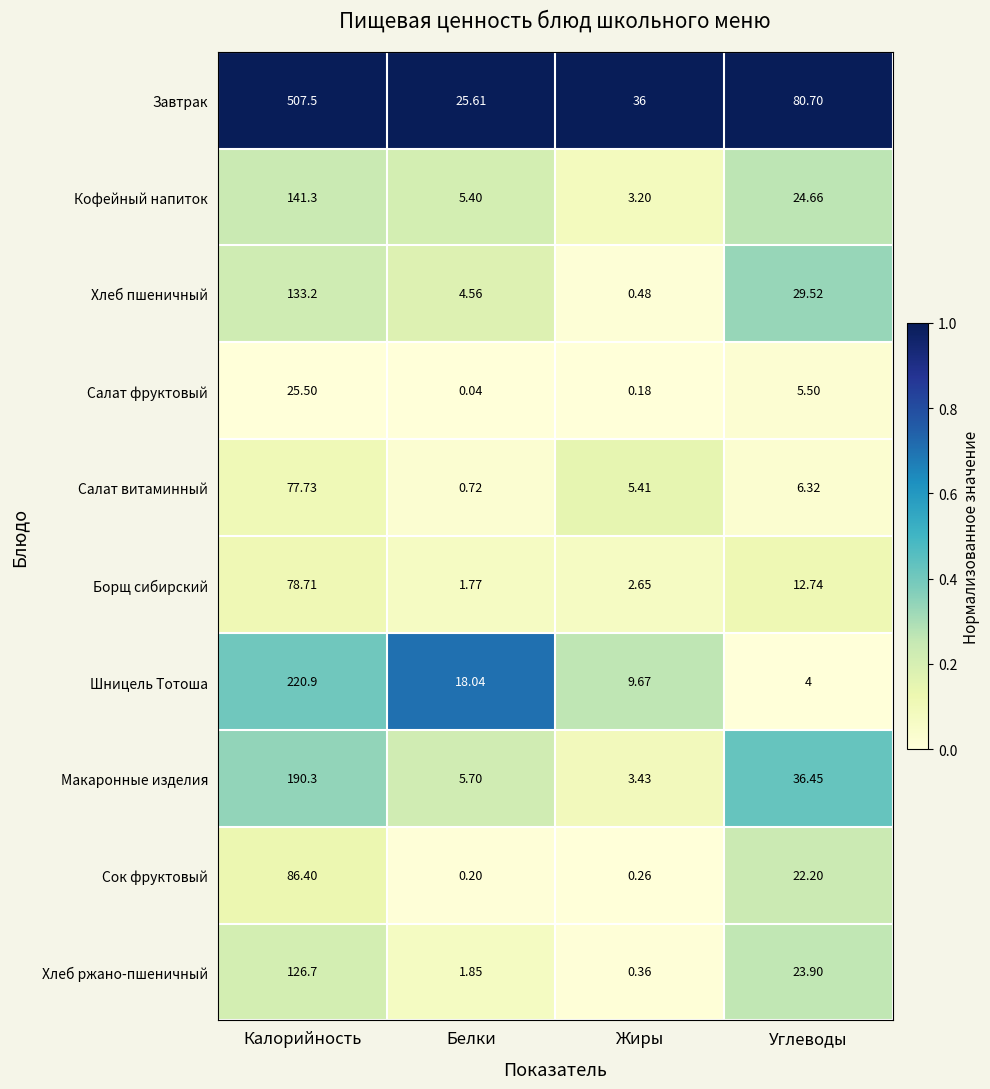

Which series changed the most between Калорийность and Углеводы?

Завтрак